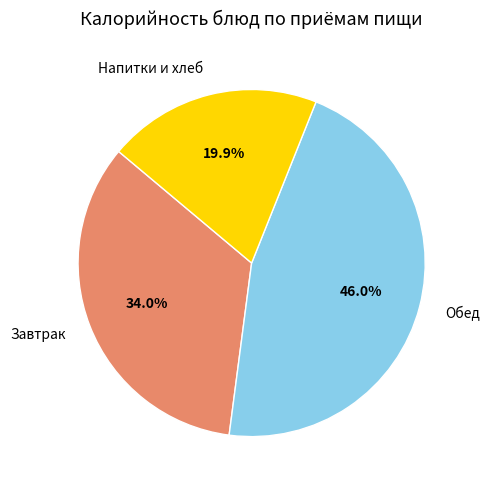

Count the number of slices in the pie.

3